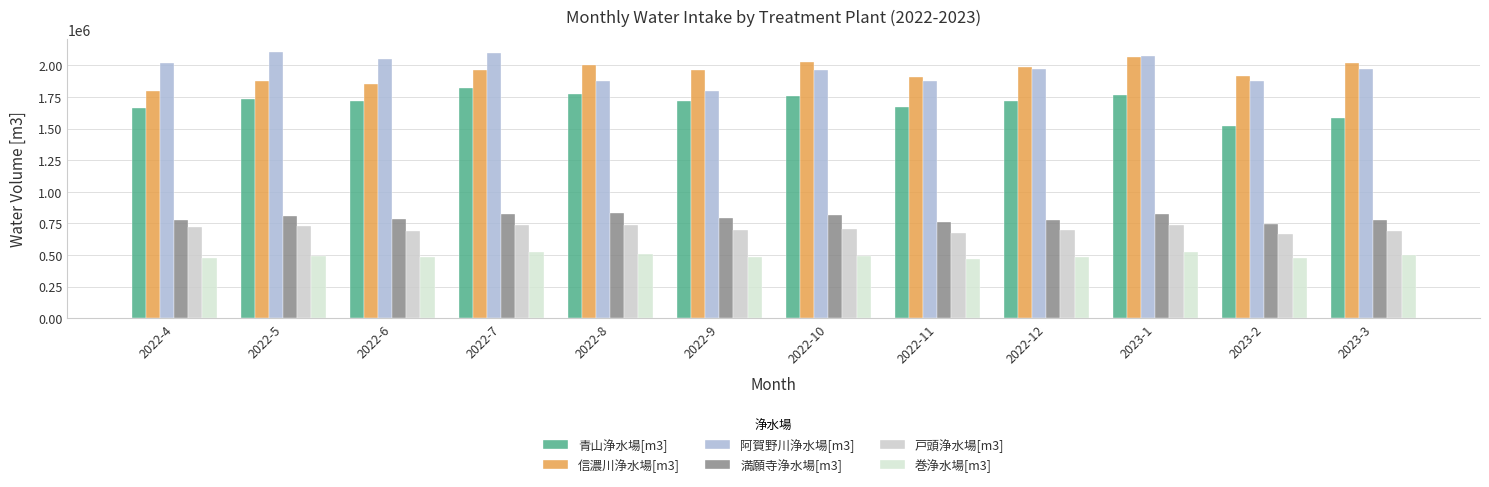

What is the total value across all series at 2022-8?

7735743